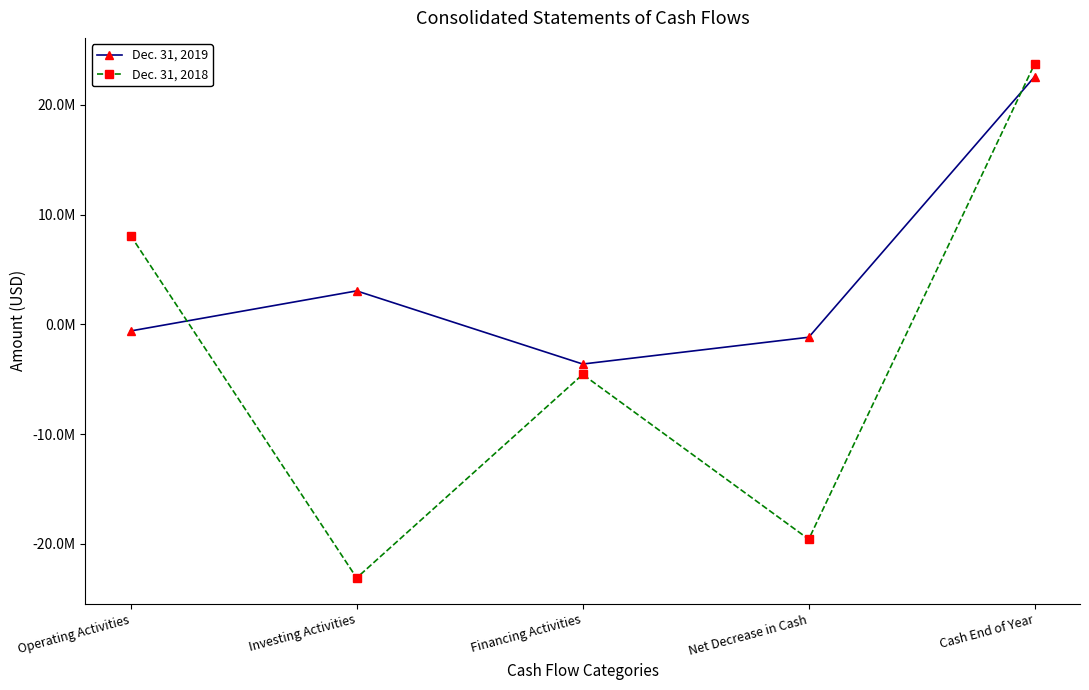

Reading left to right, list all the values displayed in this chart.

Dec. 31, 2019: -605000	3048000	-3619000	-1176000	22587000
Dec. 31, 2018: 8093000	-23114000	-4567000	-19588000	23763000